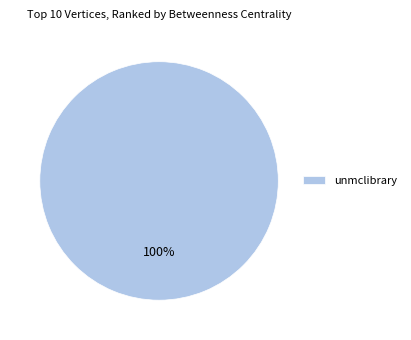

Is it true that unmclibrary is 100% of the pie?

True